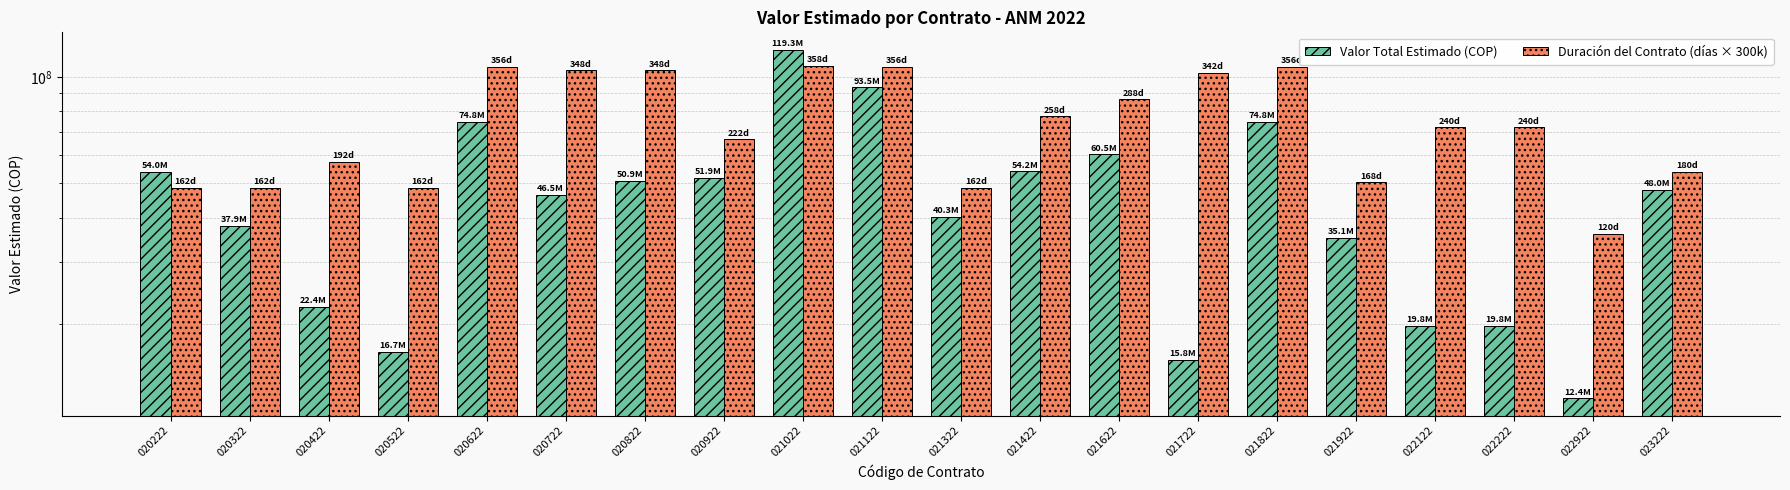

What is the difference between the Valor Total Estimado (COP) values at 020822 and 021922?

15766000